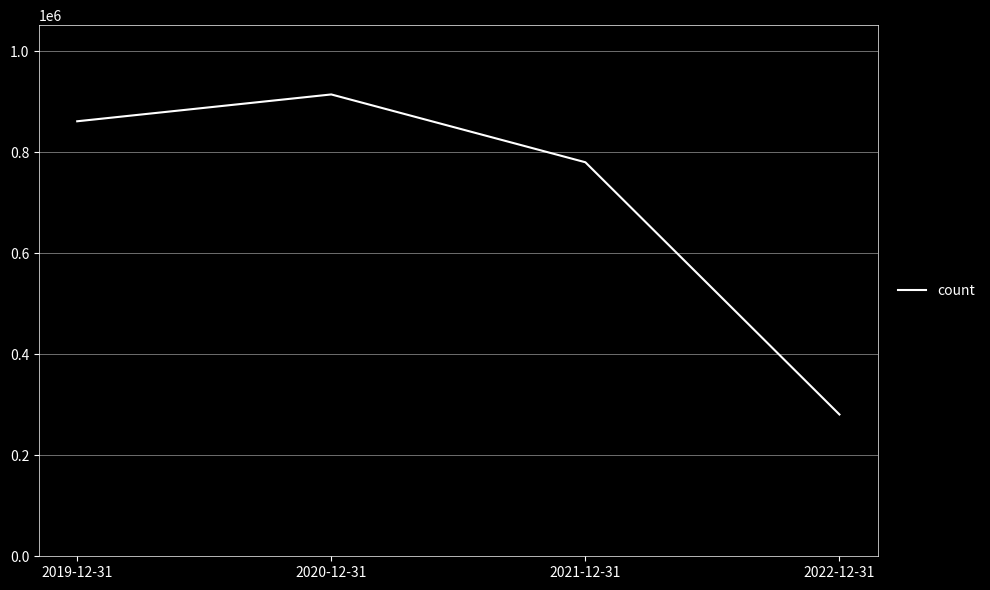

What is the maximum value shown in the chart?

914642